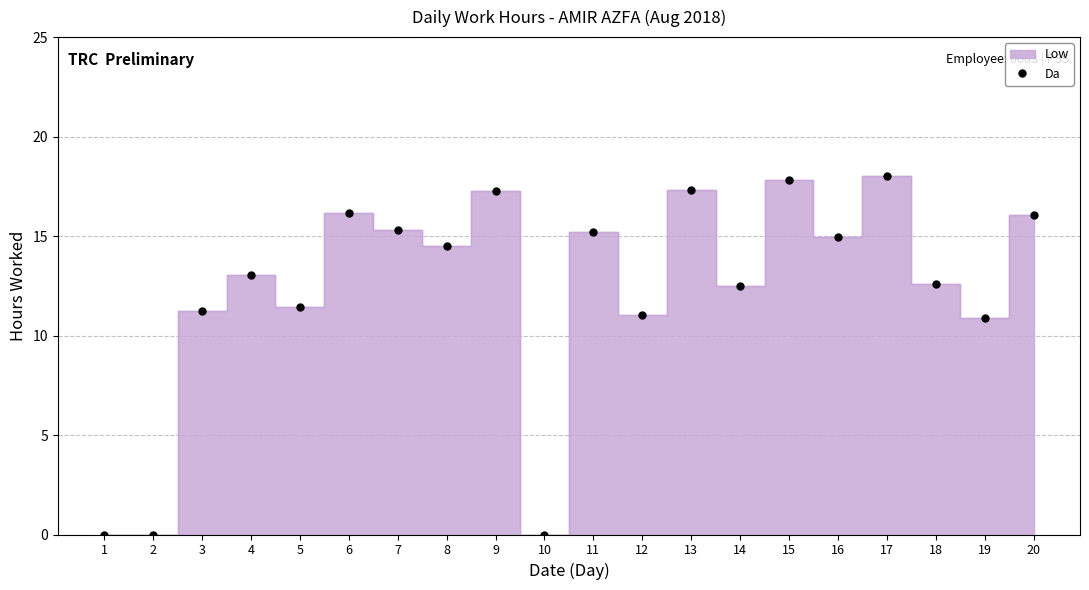

List the labels in order of value, smallest first.

1, 2, 10, 19, 12, 3, 5, 14, 18, 4, 8, 16, 11, 7, 20, 6, 9, 13, 15, 17